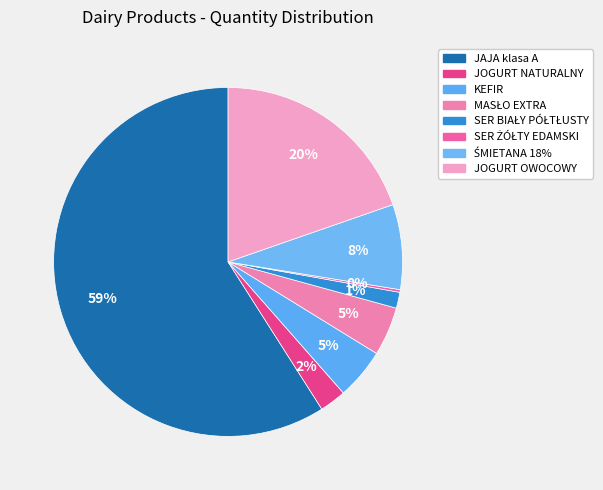

To the nearest percent, what is the difference between the JOGURT NATURALNY and ŚMIETANA 18% slice percentages?

5%